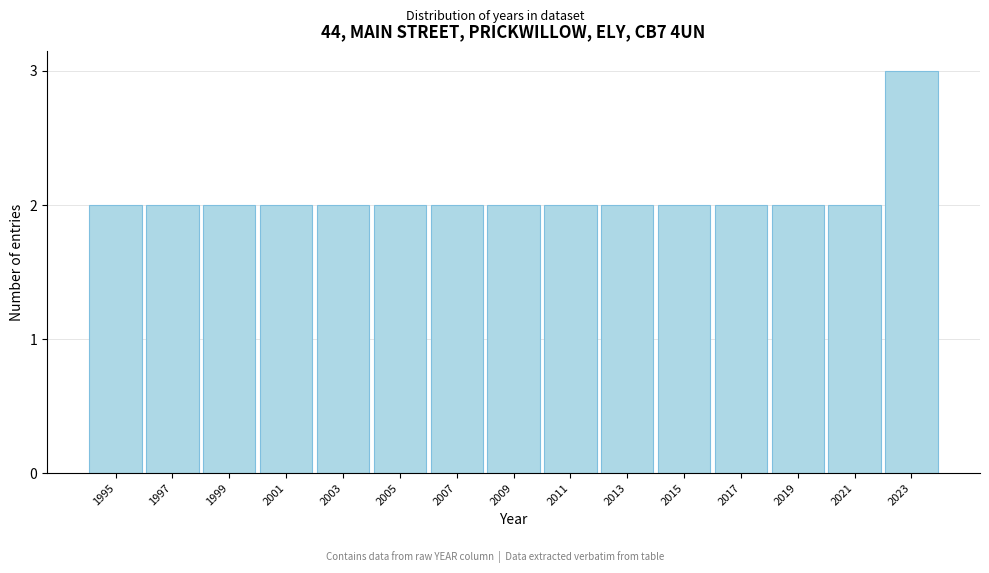

Reading right to left, list all the values displayed in this chart.

2023=3	2021=2	2019=2	2017=2	2015=2	2013=2	2011=2	2009=2	2007=2	2005=2	2003=2	2001=2	1999=2	1997=2	1995=2